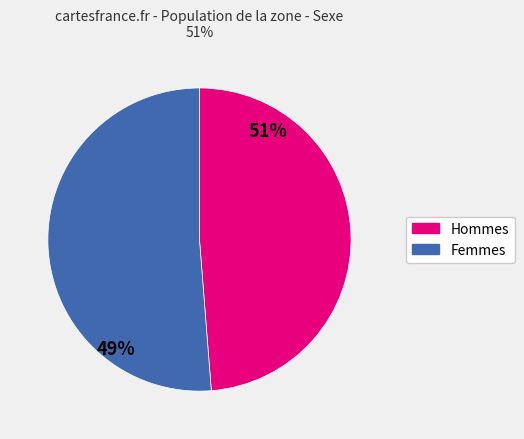

Combined, do Male and Female account for over 50%?

Yes